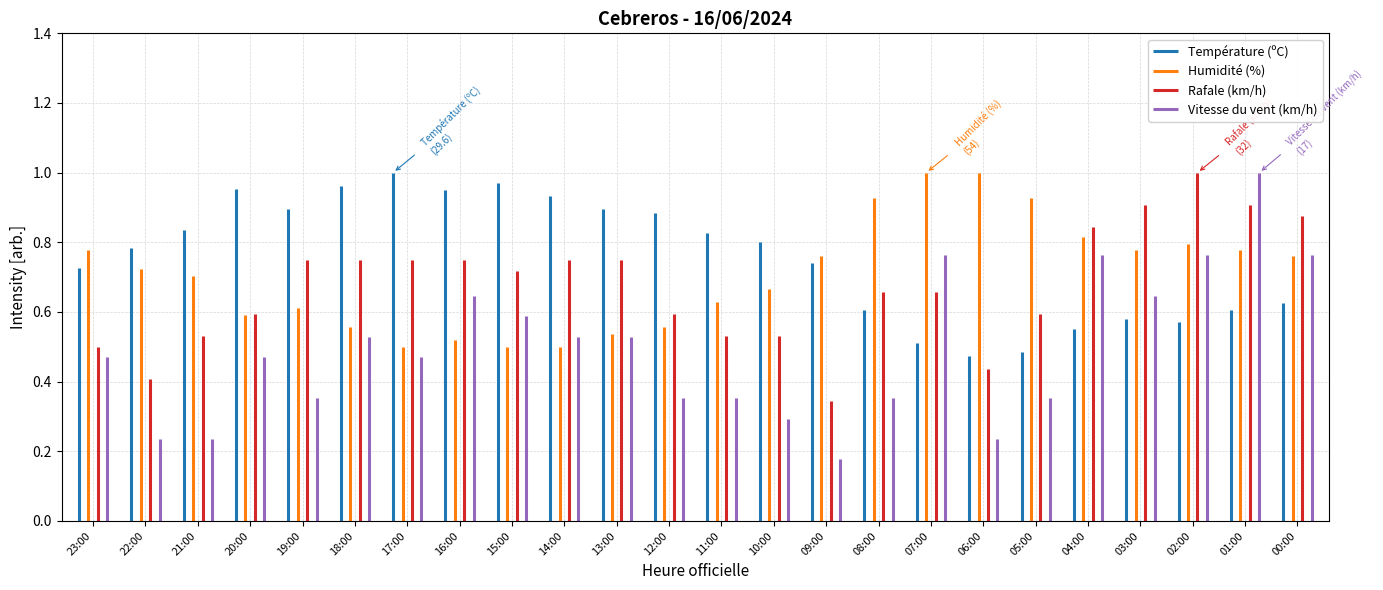

What is the total value across all series at 06:00?

86.0